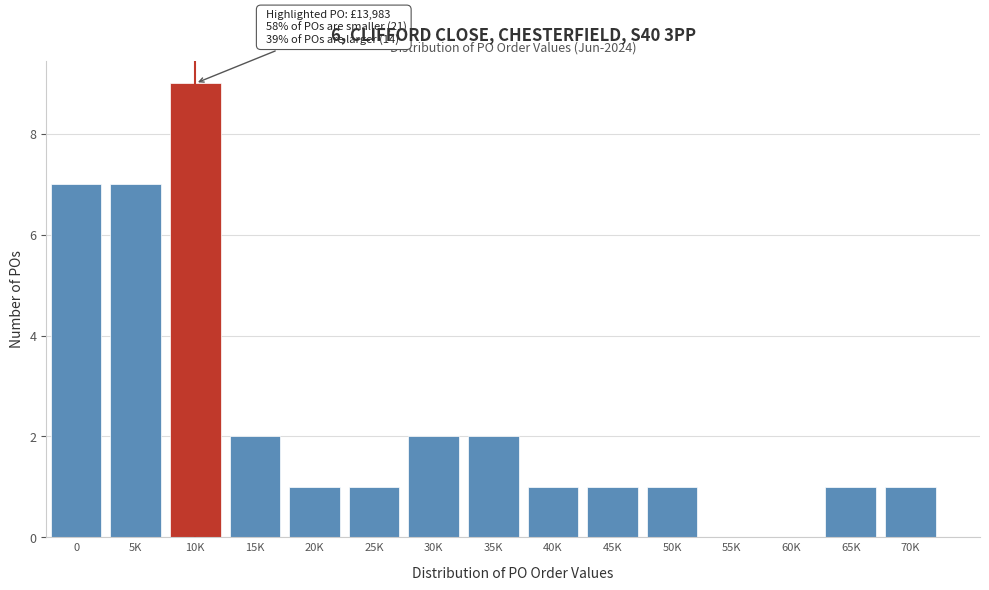

Reading right to left, extract all data points from this chart.

70K=1	65K=1	60K=0	55K=0	50K=1	45K=1	40K=1	35K=2	30K=2	25K=1	20K=1	15K=2	10K=9	5K=7	0=7